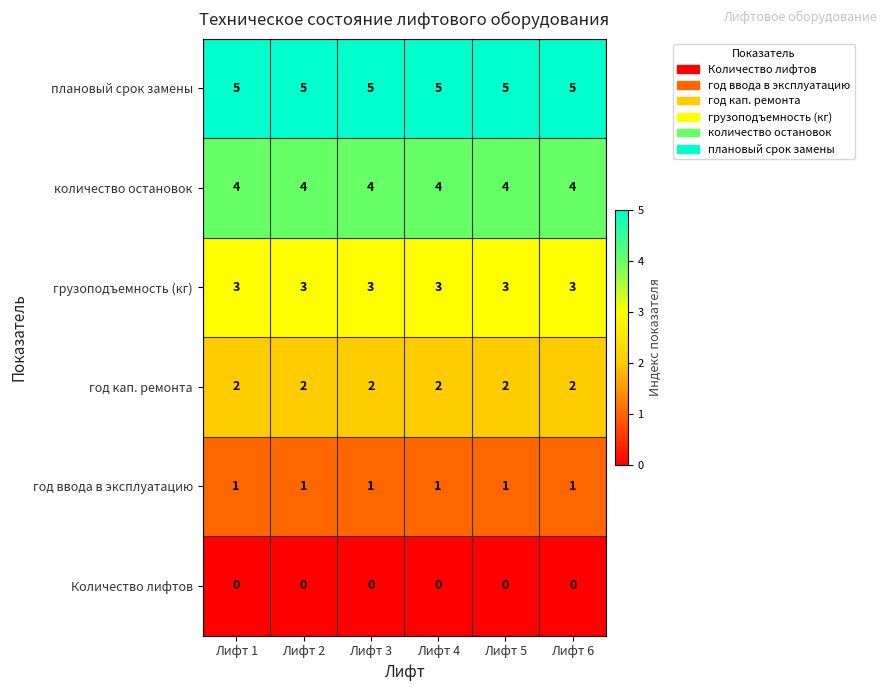

Rank the series at Лифт 5 from highest to lowest value.

плановый срок замены, количество остановок, грузоподъемность (кг), год кап. ремонта, год ввода в эксплуатацию, Количество лифтов